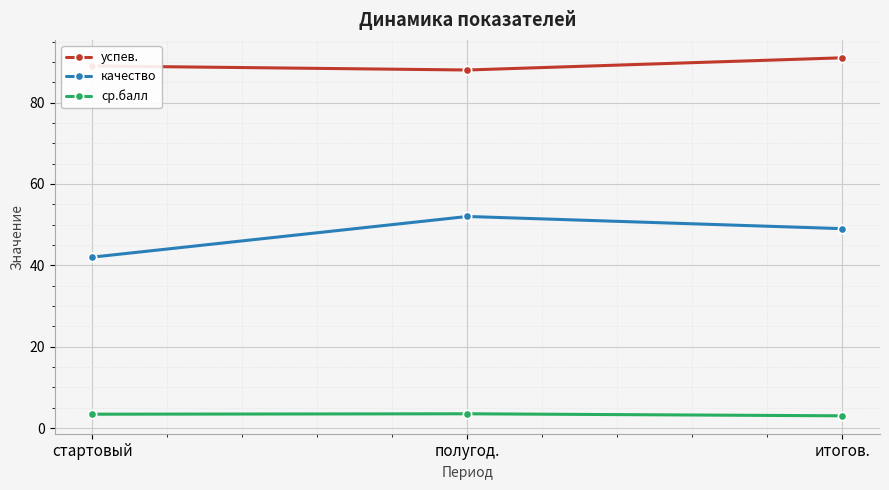

What is the maximum value shown in the chart?

91.0